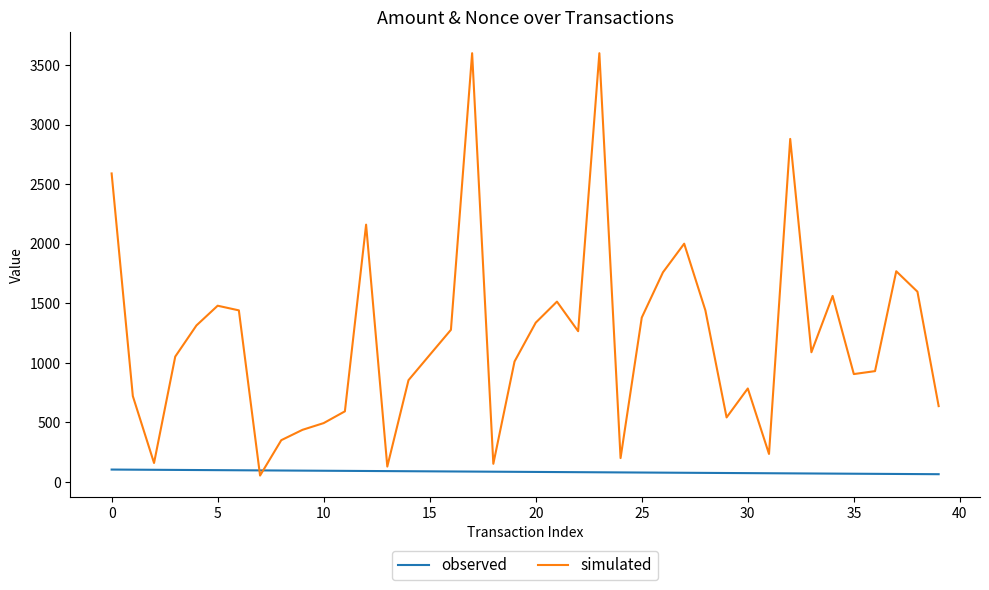

Which series has the largest range (max minus min)?

simulated